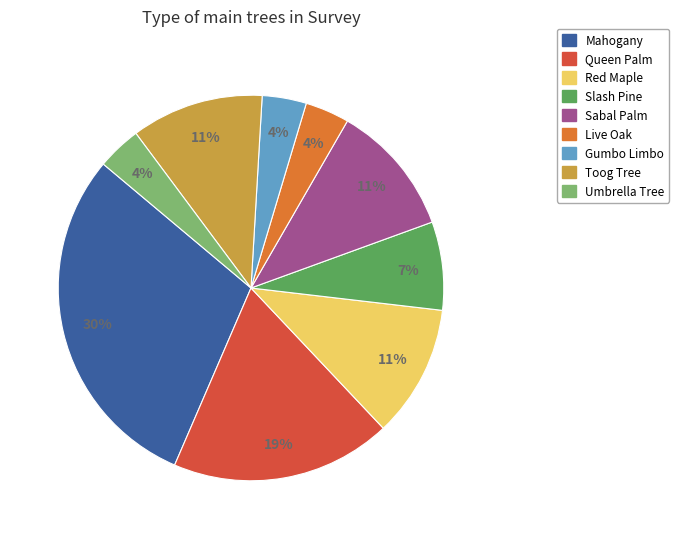

How many segments does this pie chart have?

9